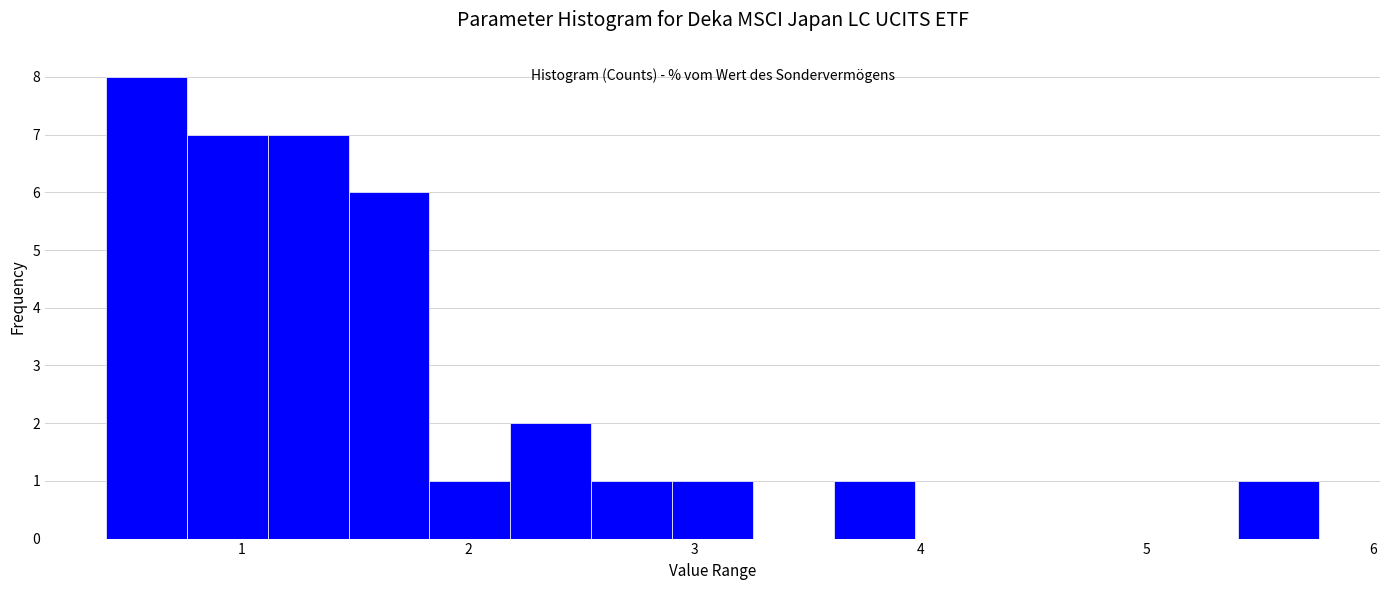

Read against the x-axis, roughly where is the centre of the tallest bar?

0.6